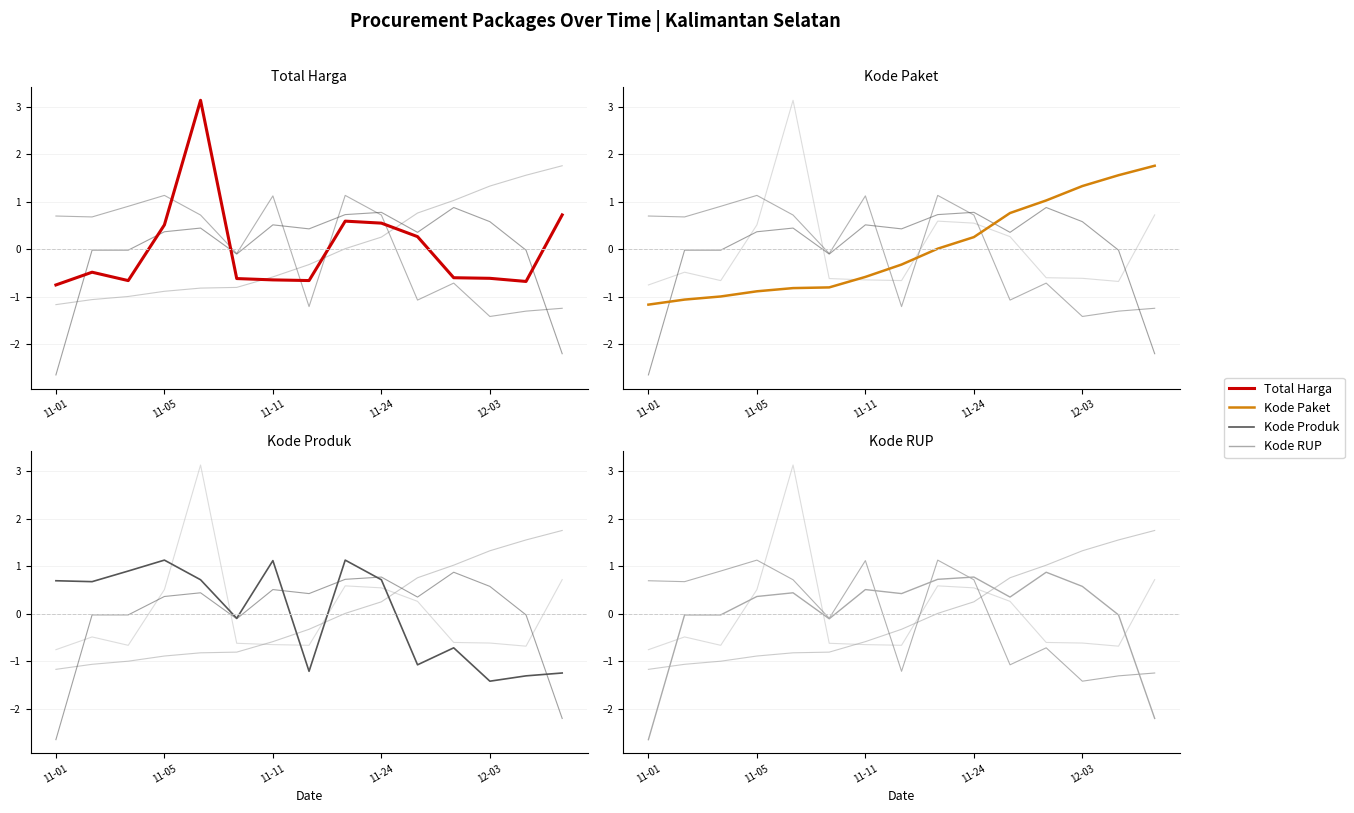

How many data points does each series have?

15